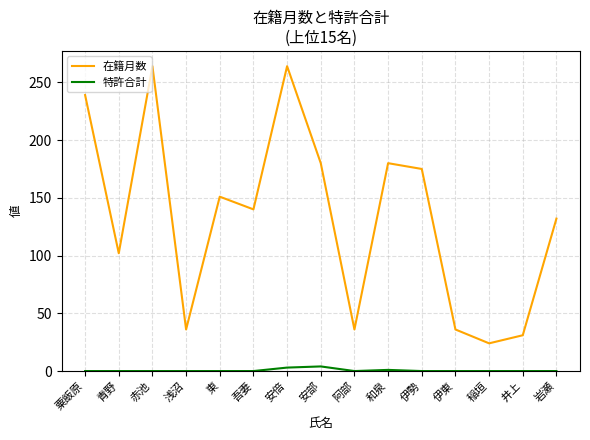

What are all the series names shown in the legend?

在籍月数, 特許合計